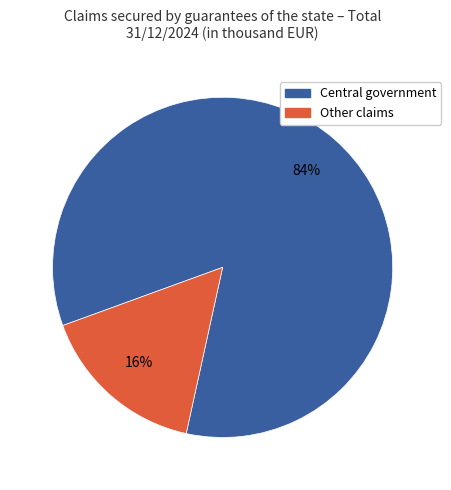

To the nearest percent, what is the difference between the largest and smallest slice percentages?

68%